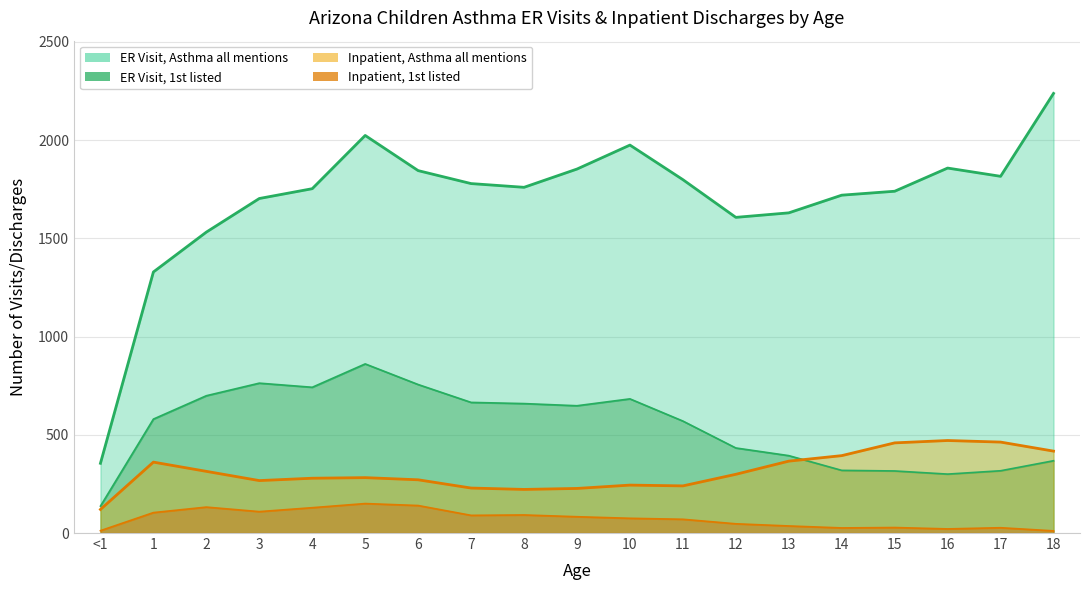

What position from the right is 4?

15